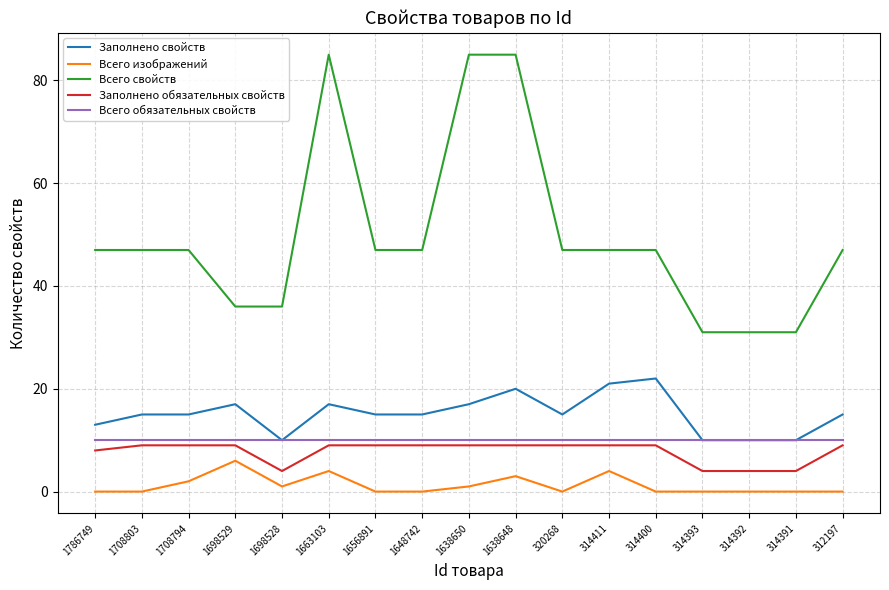

At how many categories does at least one series exceed 68?

3